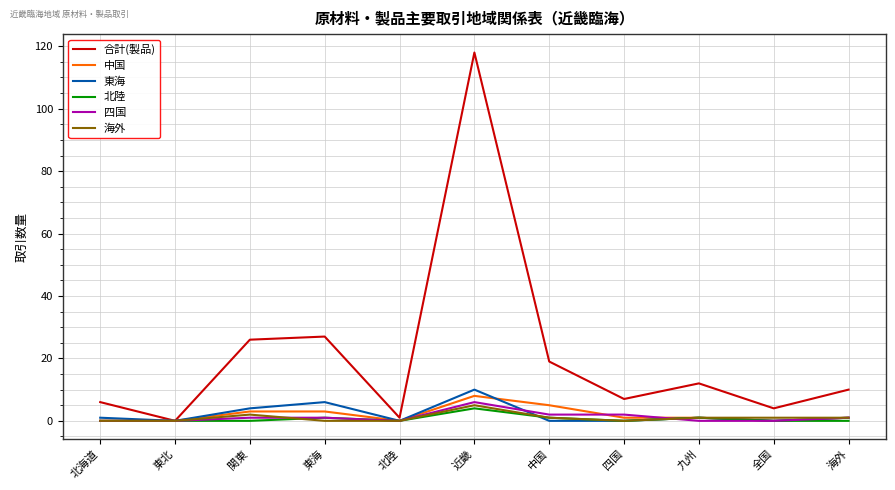

At which label is 合計(製品) closest to 59?

東海